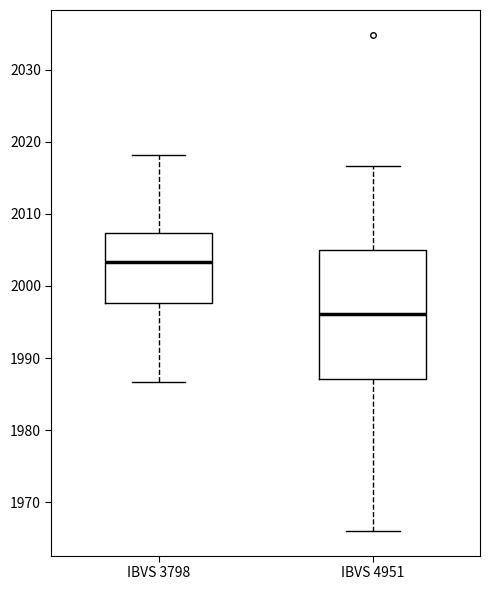

Reading left to right, transcribe this box plot: for each box, give where its median line is, the range the box spans, and where its two whiskers end, as read against the y-axis. The values are not printed on the chart, so give them approximately, as read against the axis.

IBVS 3798: median 2003, box 1998 to 2007, whiskers 1987 to 2018
IBVS 4951: median 1996, box 1987 to 2005, whiskers 1966 to 2017